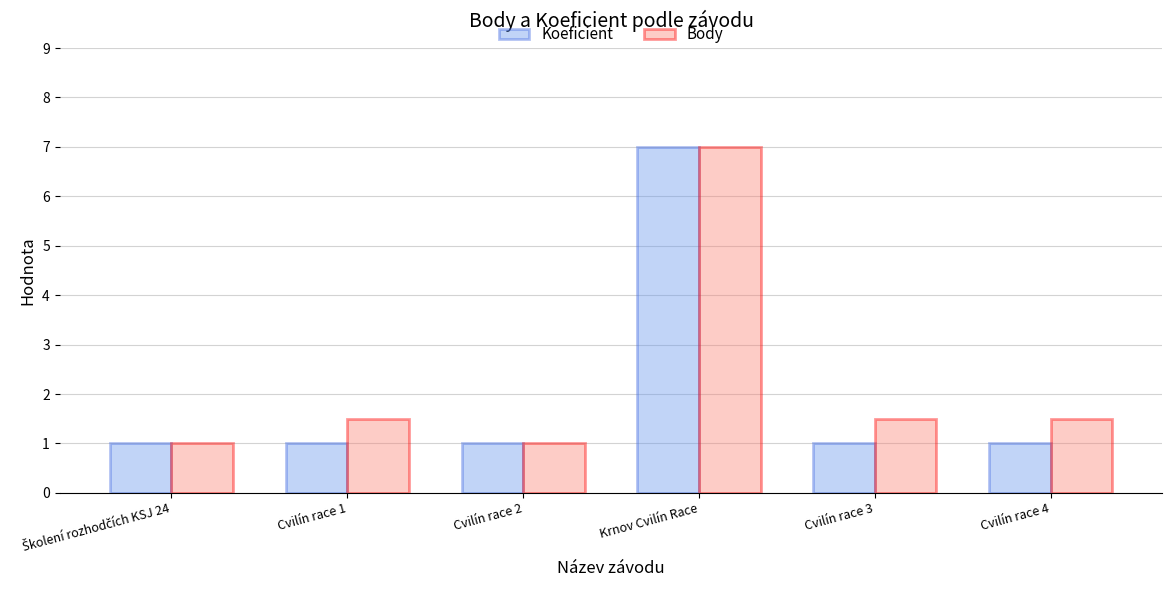

What is the label of the 1st bar from the right?

Cvilín race 4